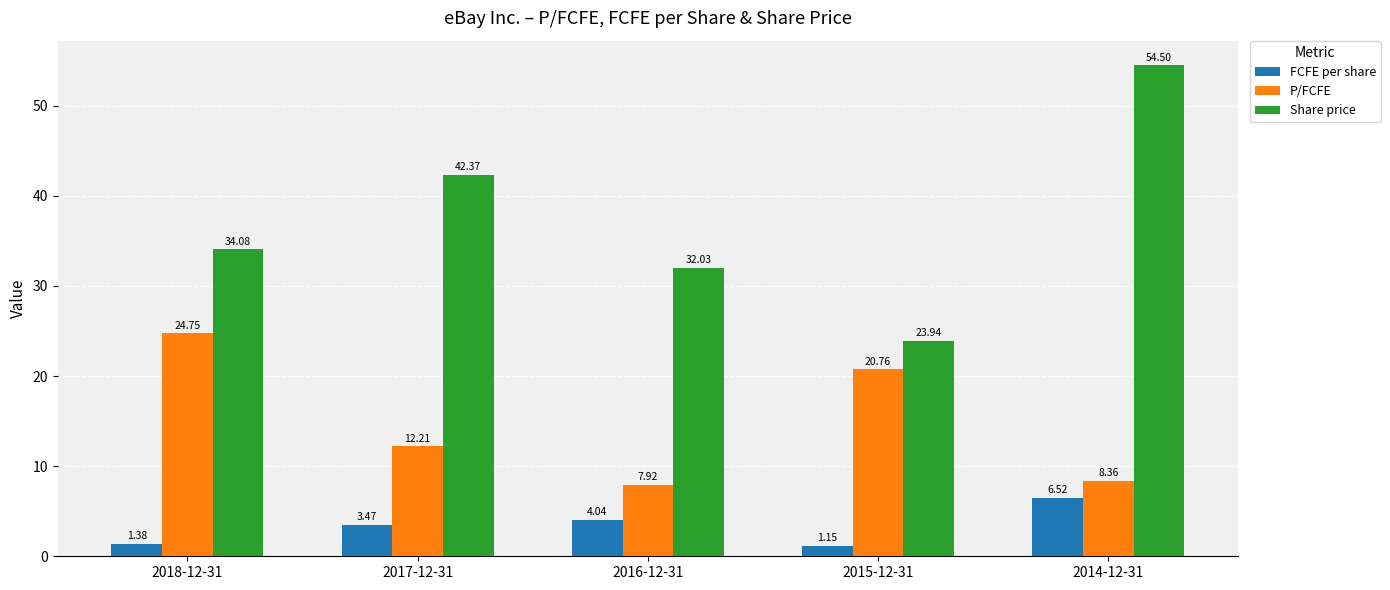

List the series in order of their peak value, highest first.

Share price, P/FCFE, FCFE per share